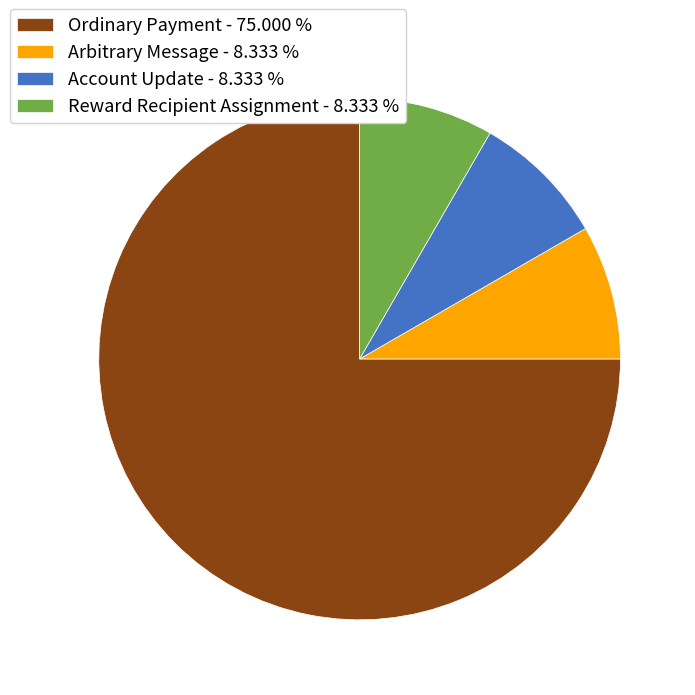

Is there any slice that represents more than half of the pie?

Yes